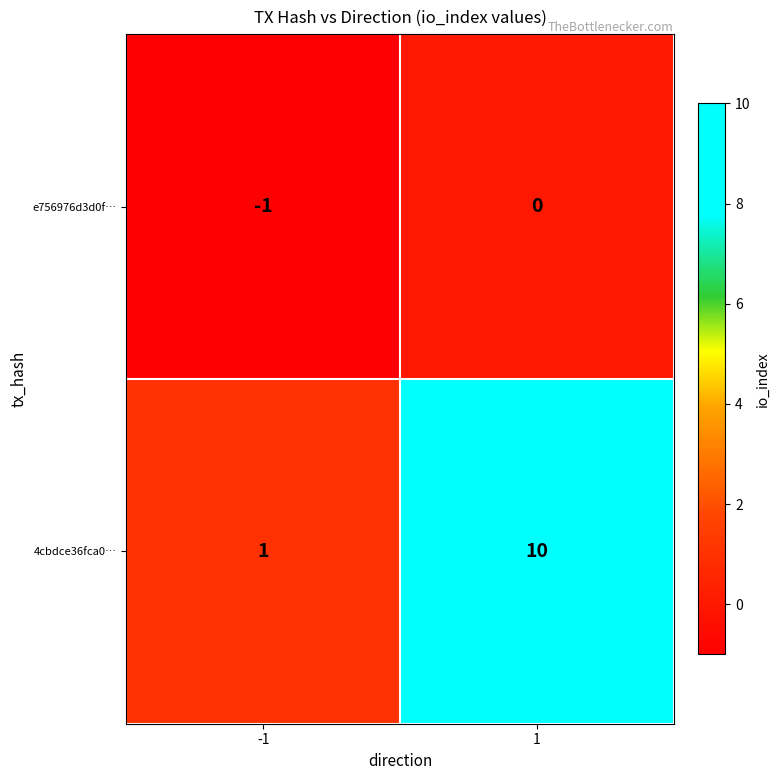

Which series has the widest spread of values?

4cbdce36fca0…